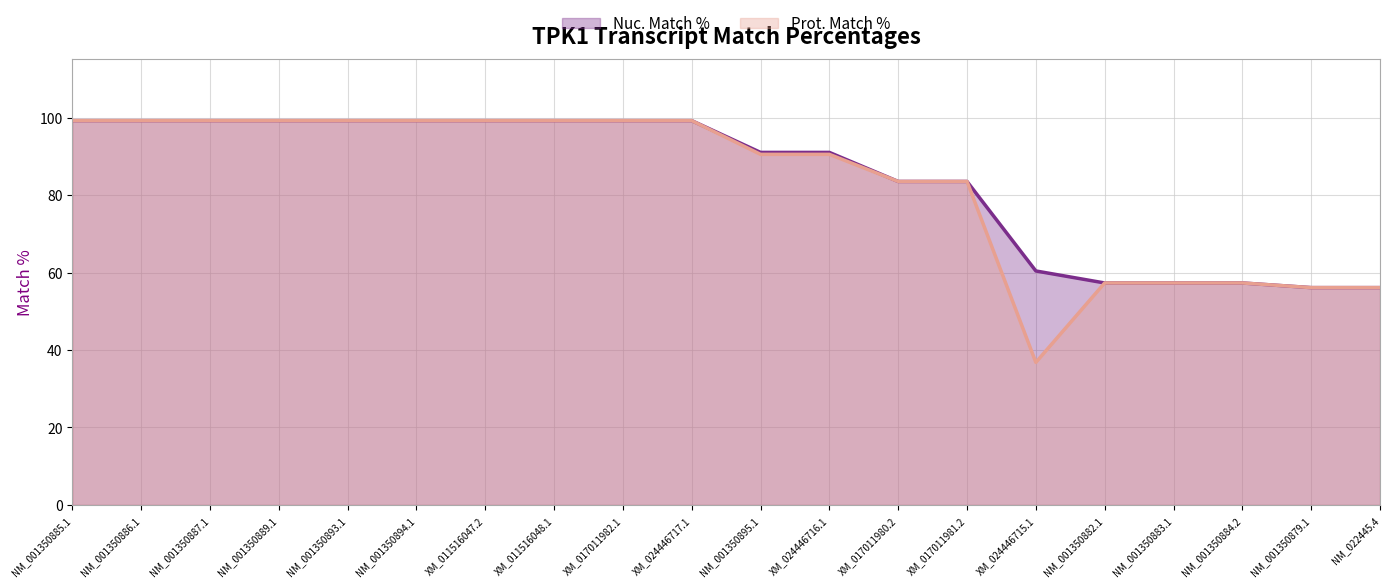

What is the highest value of the Prot. Match % series?

99.2